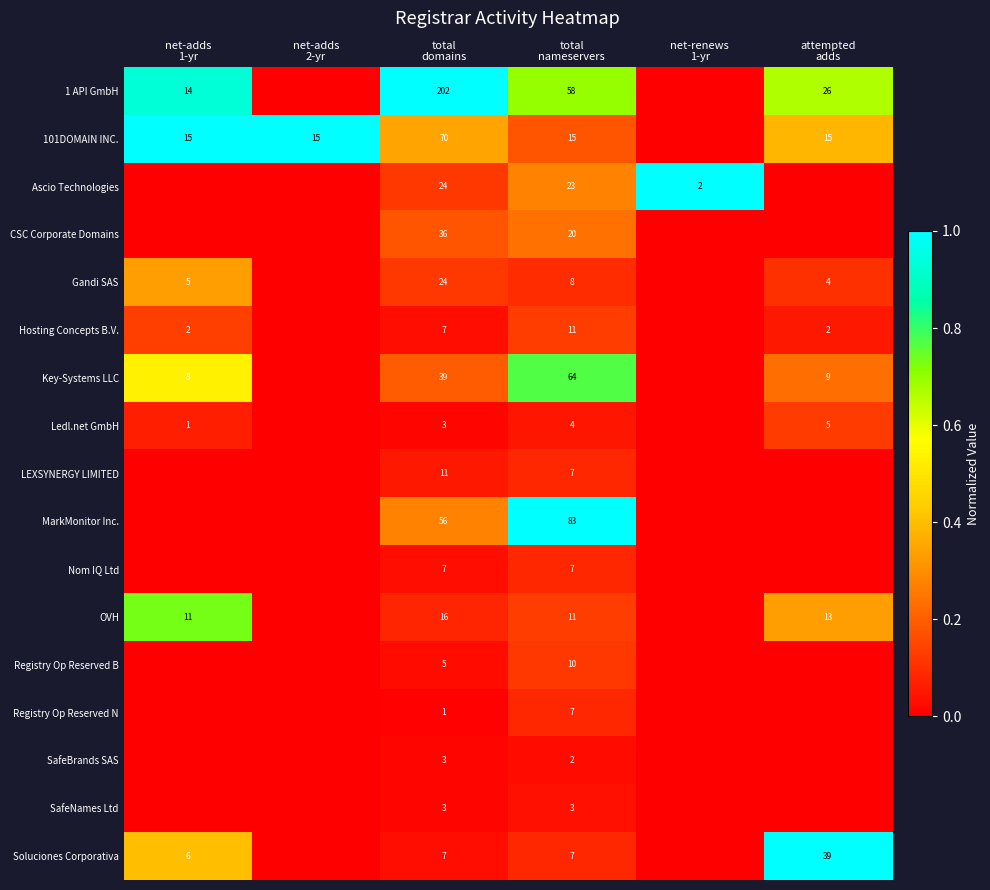

Which series has the largest range (max minus min)?

1 API GmbH